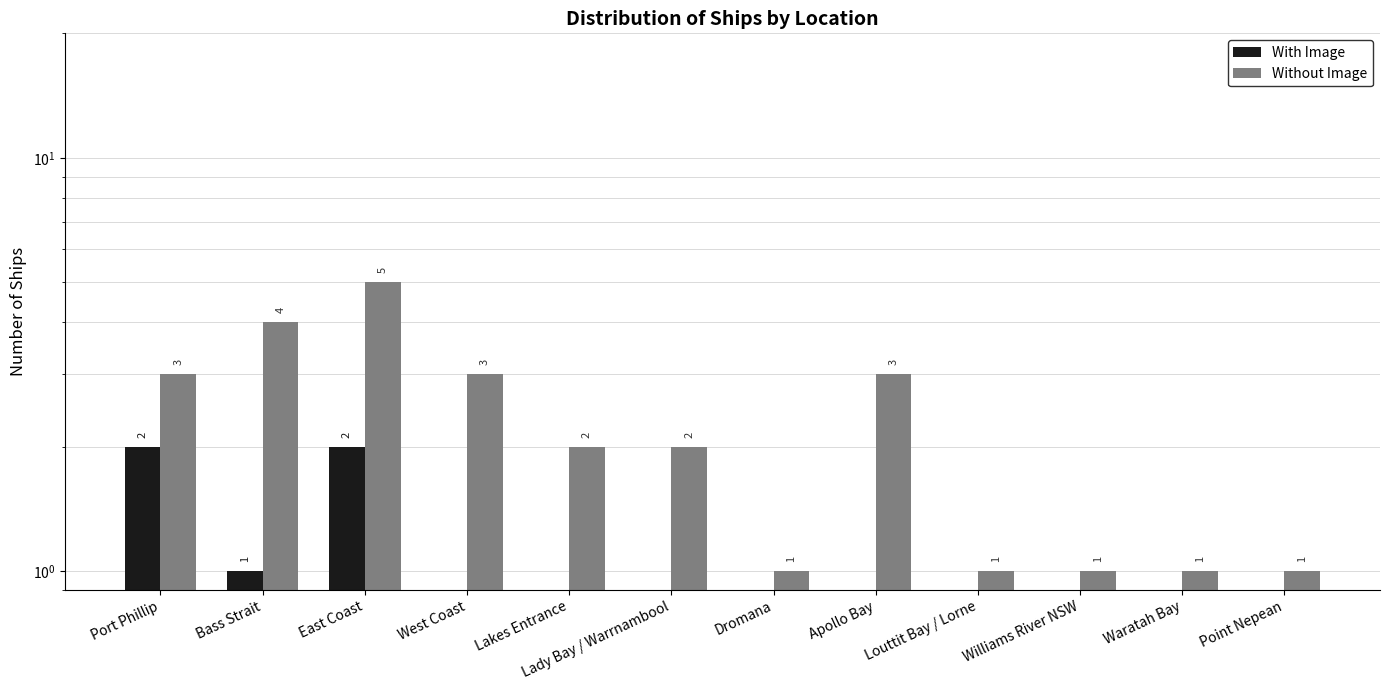

Rank the series by their average value, from highest to lowest.

Without Image, With Image